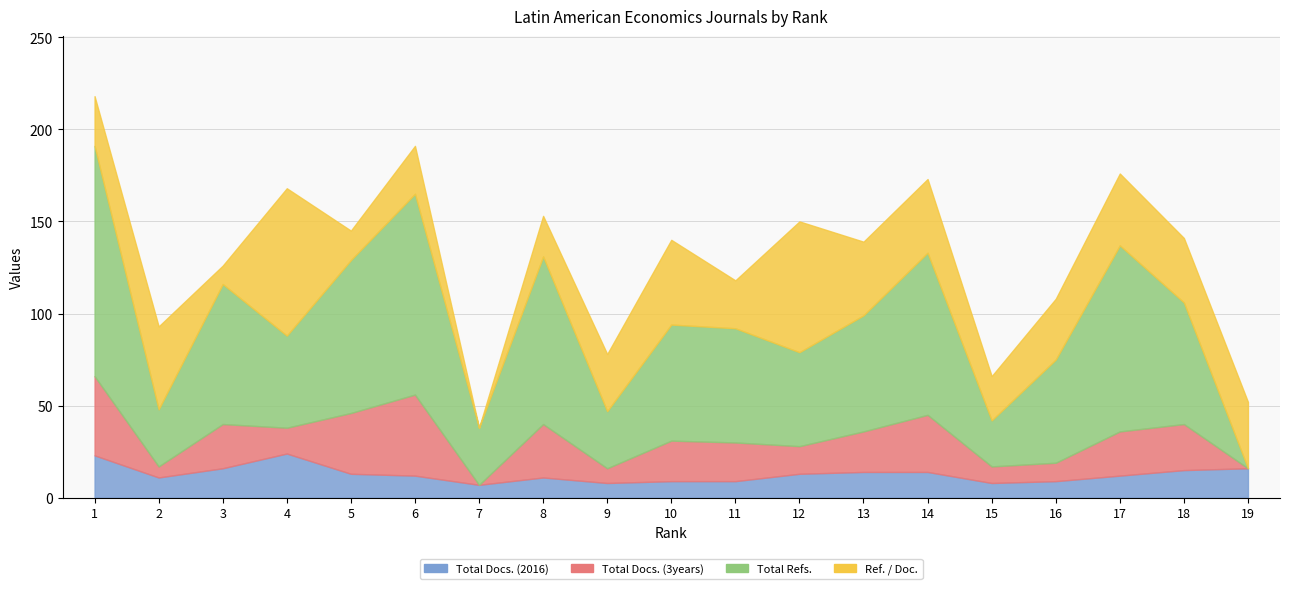

Does the chart have visible grid lines?

Yes